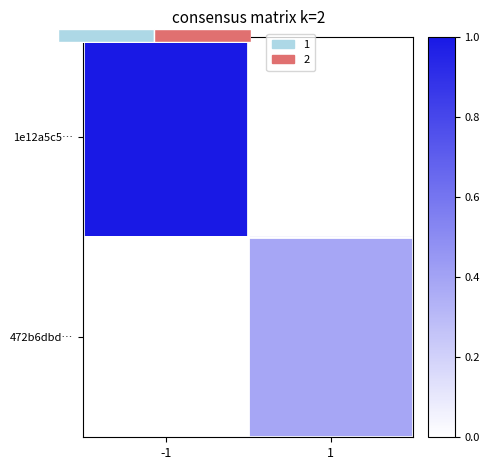

What is the highest value of the 1e12a5c5… series?

1.0